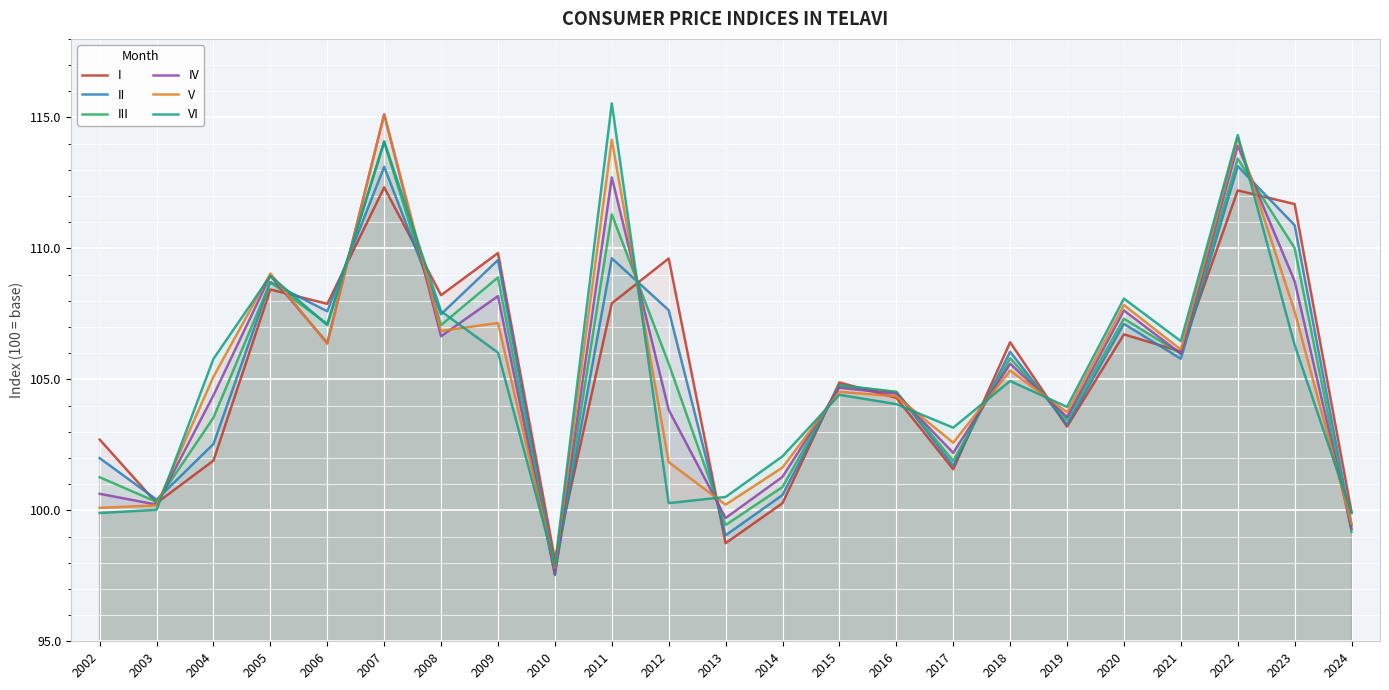

How many interior local valleys does the V series have?

7